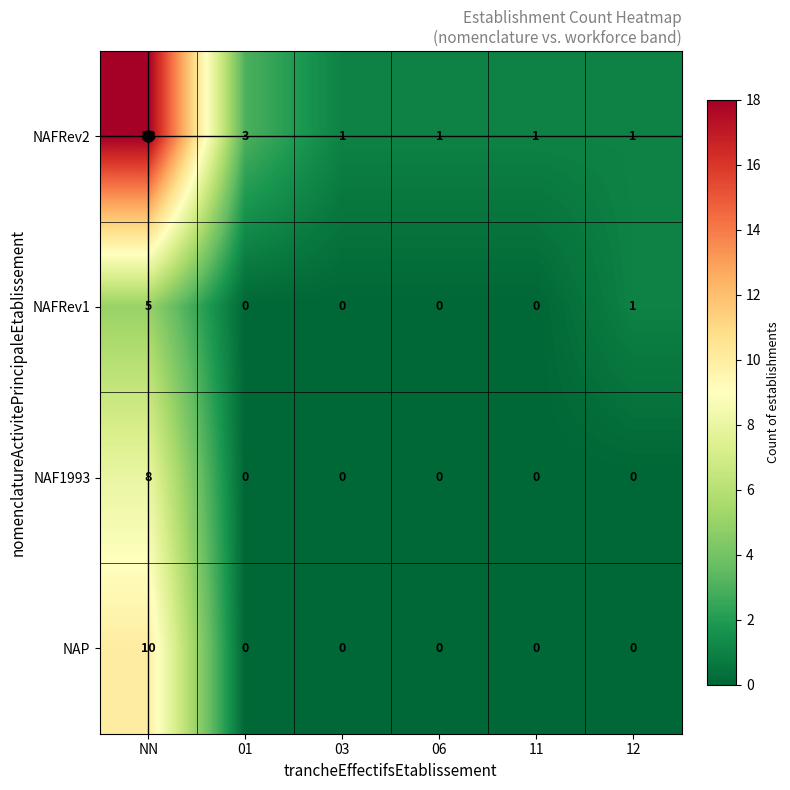

At which label does NAF1993 reach its peak?

NN